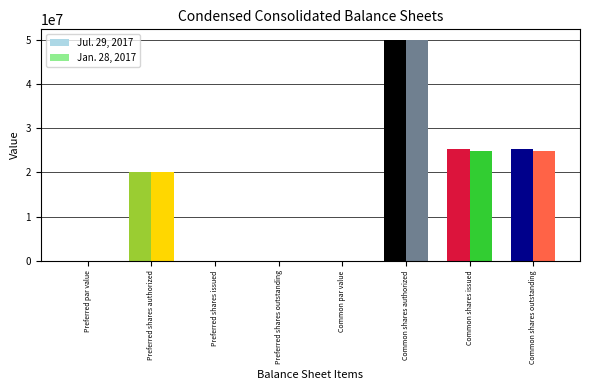

At which label does Jan. 28, 2017 reach its minimum?

Preferred par value